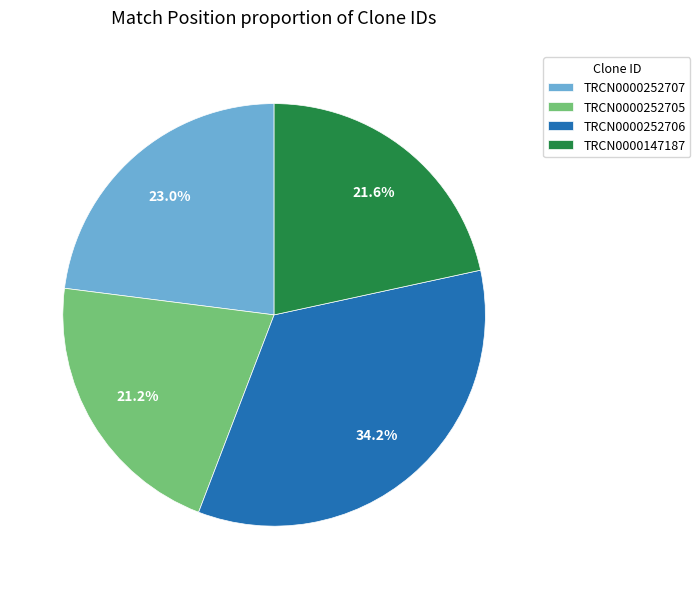

What percentage do TRCN0000147187 and TRCN0000252706 together represent?

55.8%